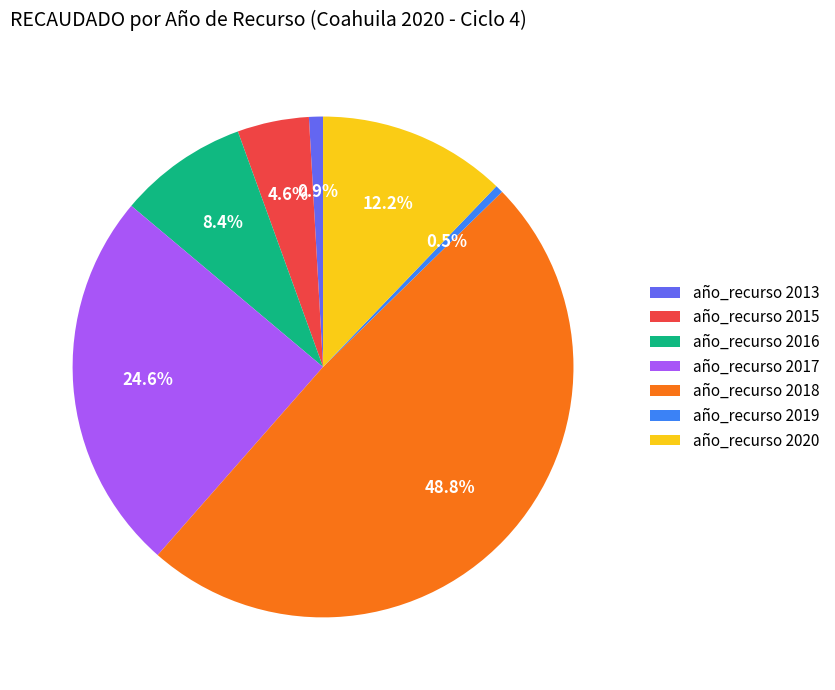

How much of the chart is everything except año_recurso 2017?

75.4%